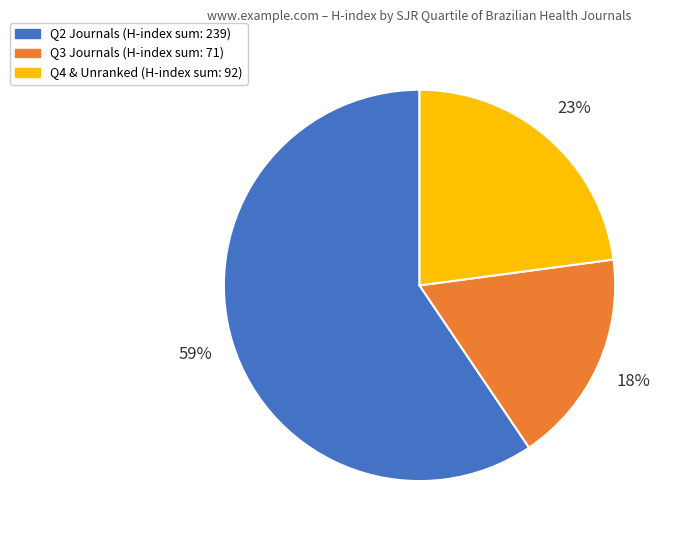

Does any single category account for the majority?

Yes